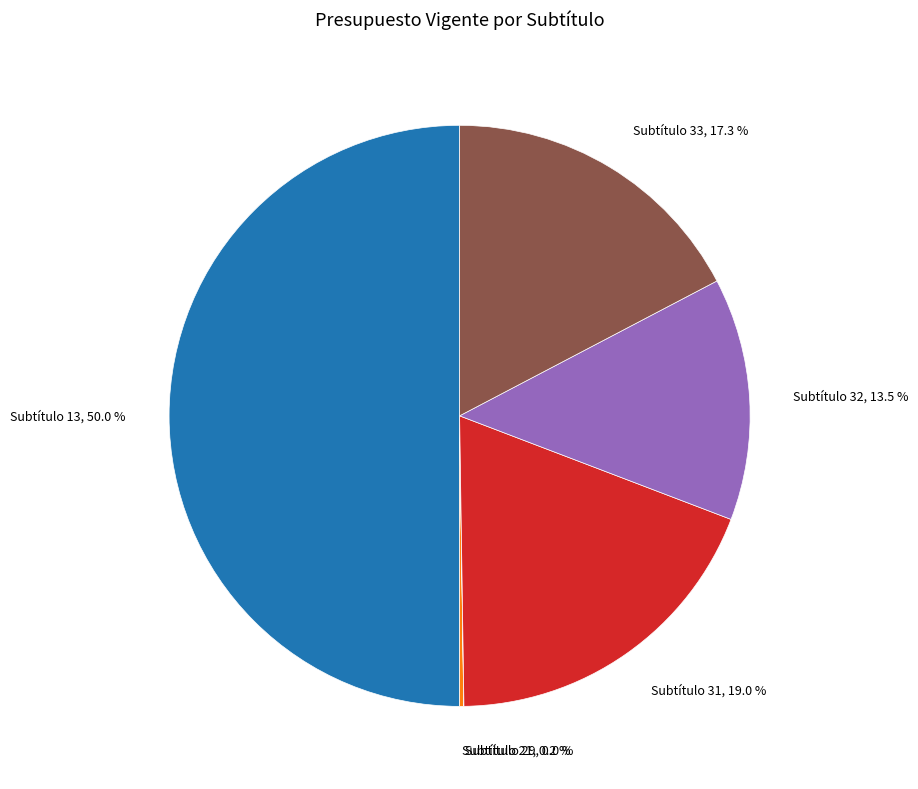

Is the sum of Subtítulo 13 and Subtítulo 33 greater than half?

Yes